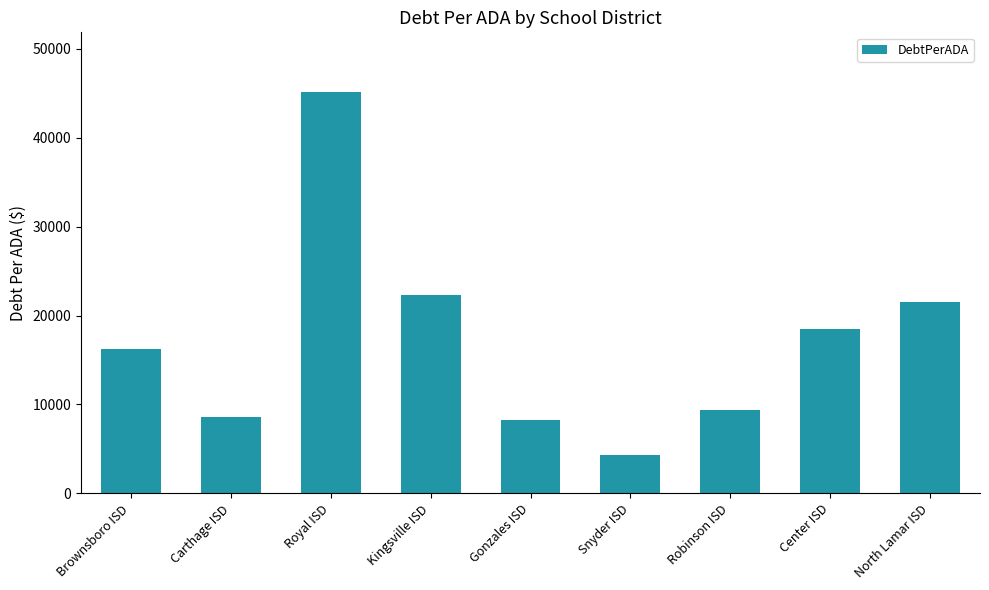

At which category does the chart reach its minimum across all series?

Snyder ISD